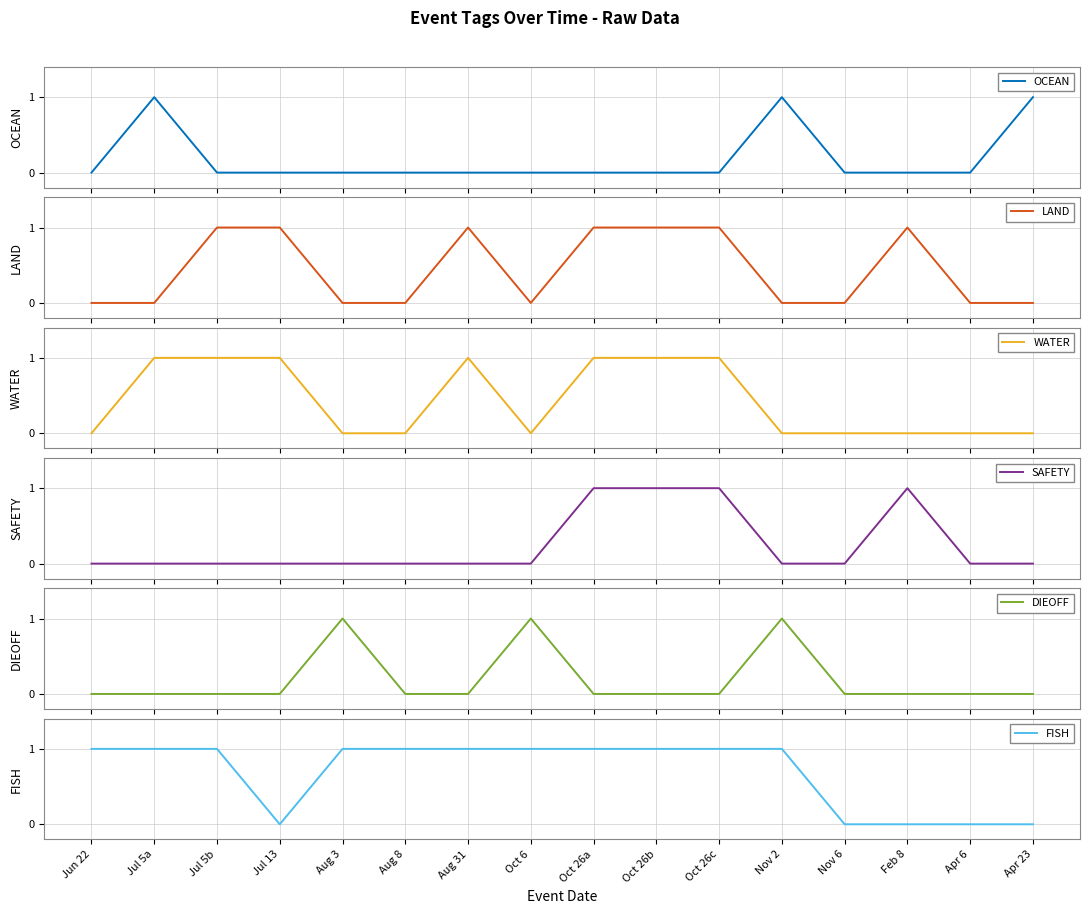

Reading left to right, transcribe all the data shown in this chart.

OCEAN: 0	1	0	0	0	0	0	0	0	0	0	1	0	0	0	1
LAND: 0	0	1	1	0	0	1	0	1	1	1	0	0	1	0	0
WATER: 0	1	1	1	0	0	1	0	1	1	1	0	0	0	0	0
SAFETY: 0	0	0	0	0	0	0	0	1	1	1	0	0	1	0	0
DIEOFF: 0	0	0	0	1	0	0	1	0	0	0	1	0	0	0	0
FISH: 1	1	1	0	1	1	1	1	1	1	1	1	0	0	0	0